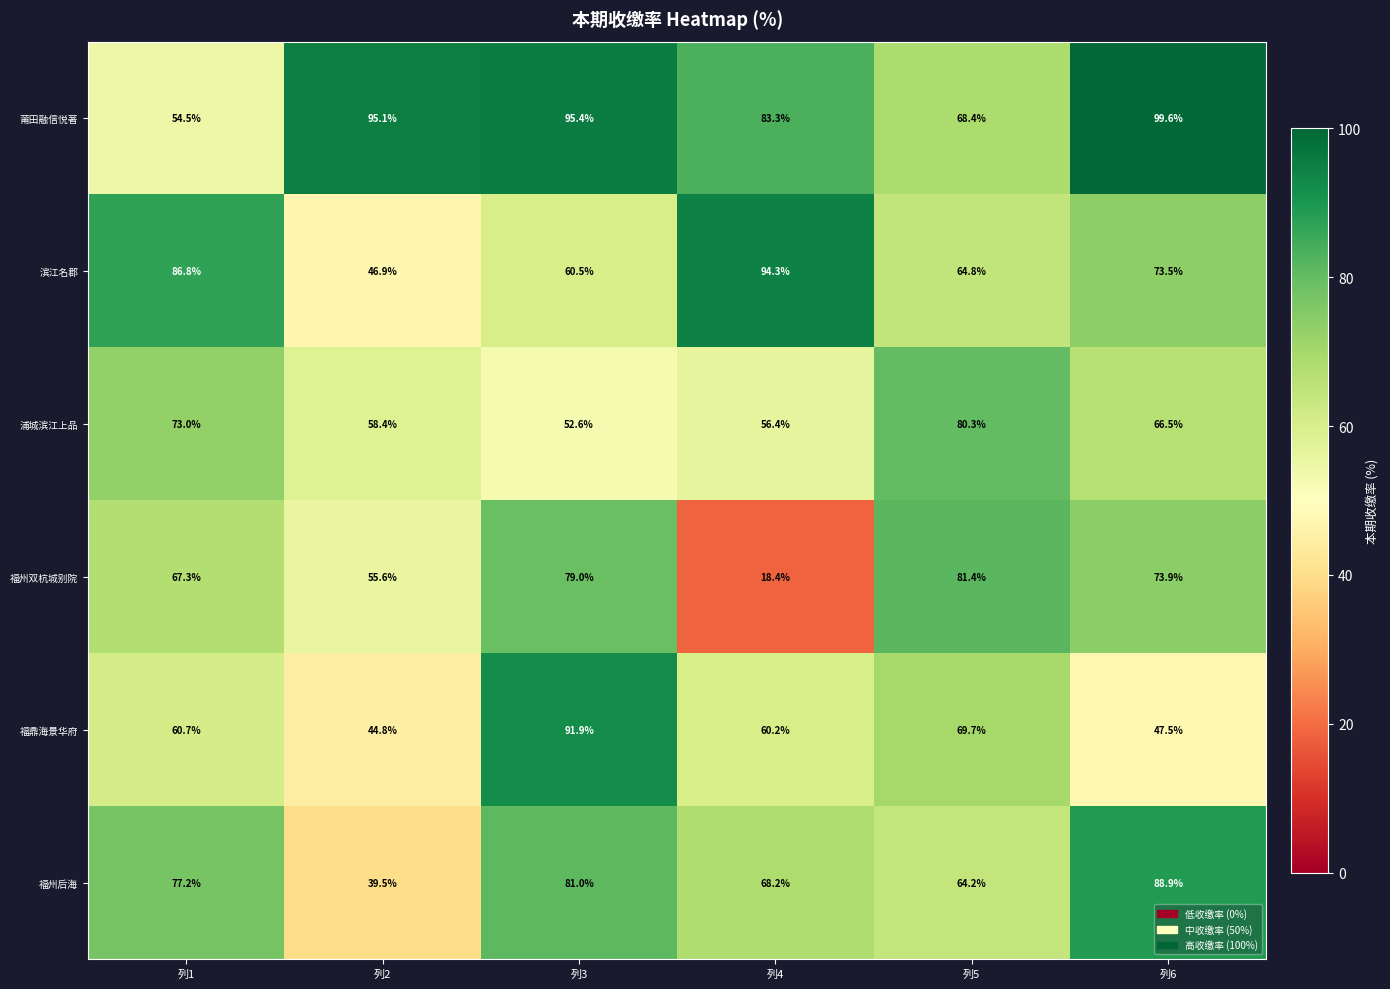

What is the difference between the maximum and minimum values in the 福鼎海景华府 series?

47.1